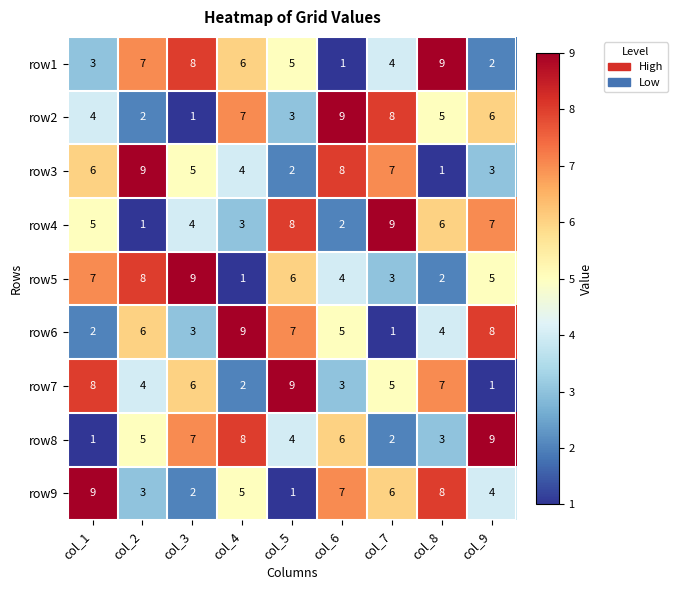

The value of row5 at col_2 is 5. True or false?

False